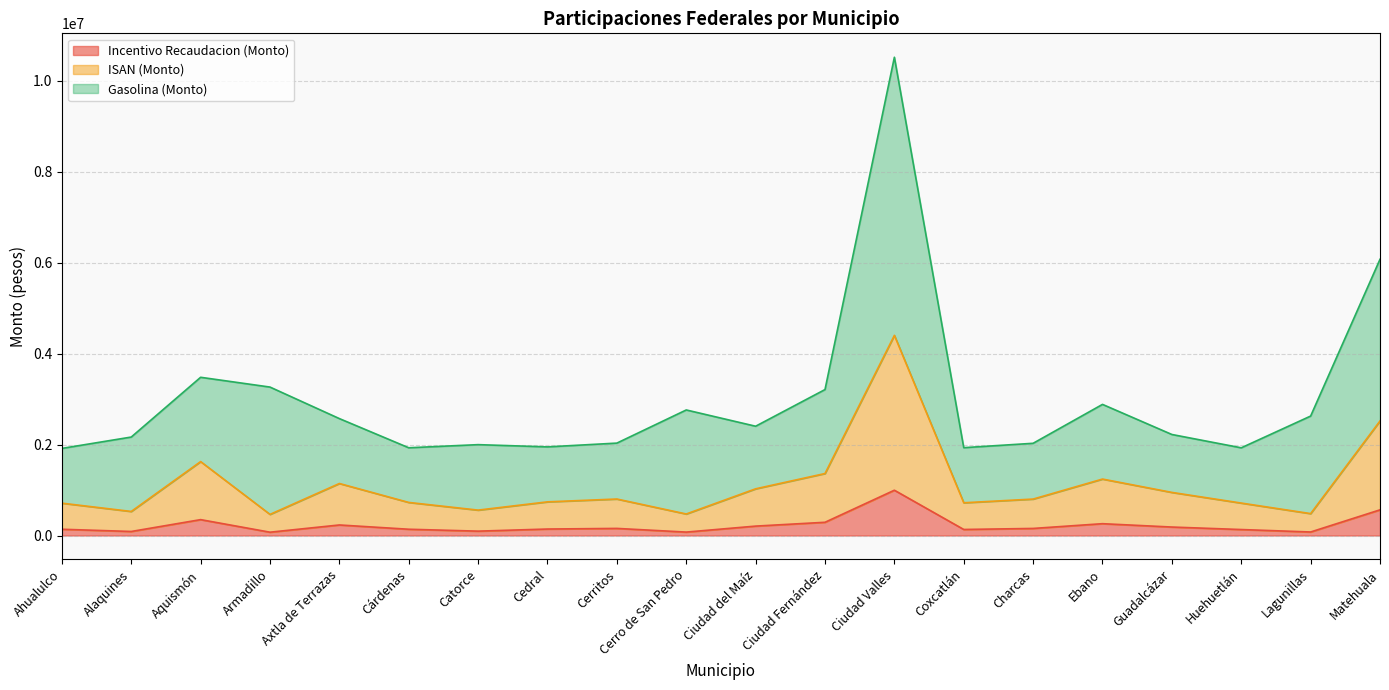

The value of Incentivo Recaudacion (Monto) at Cerritos is 226562.5. True or false?

False